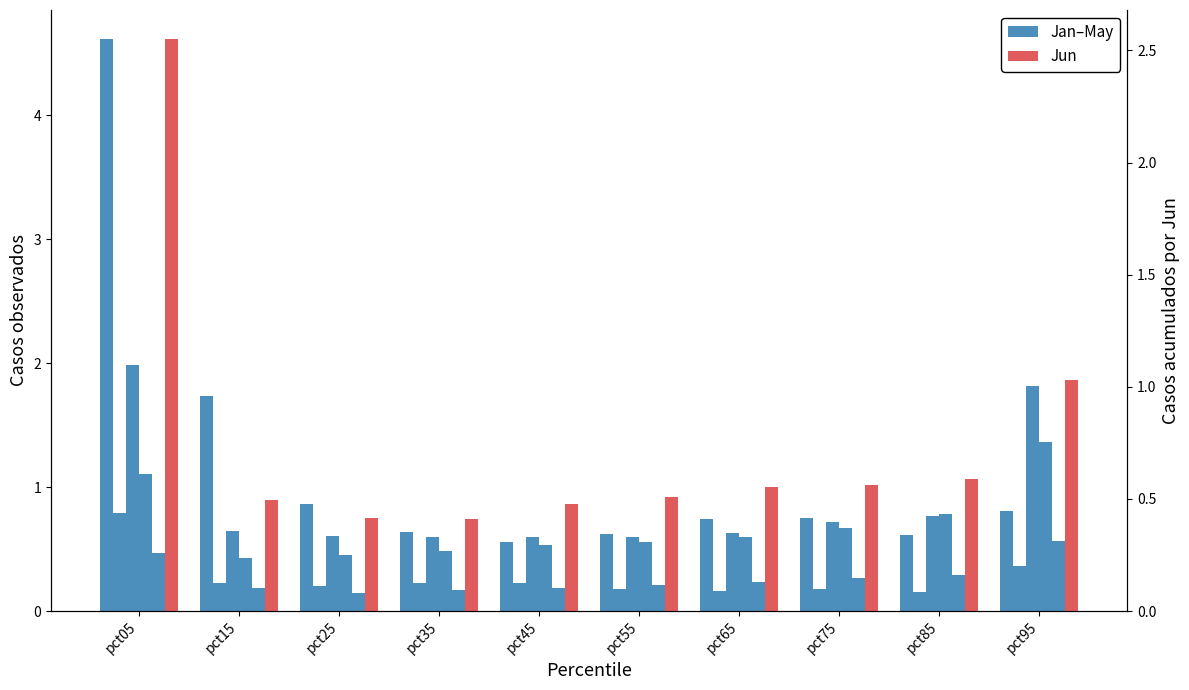

What is the value of the Jan-May bar at the 3rd from the left?

0.9